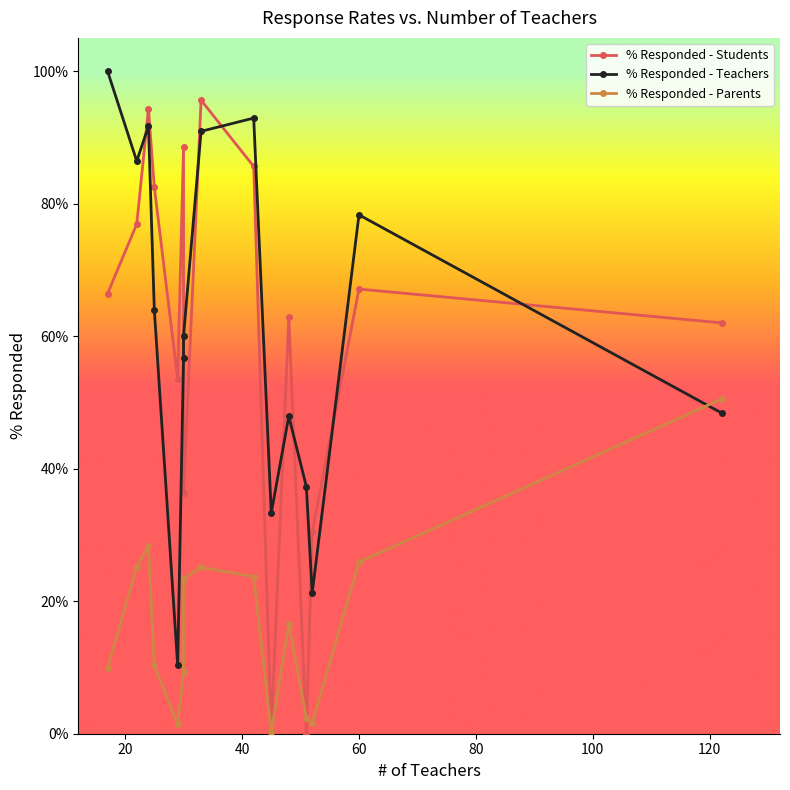

The value of % Responded - Parents at 9 is 0.0. True or false?

False